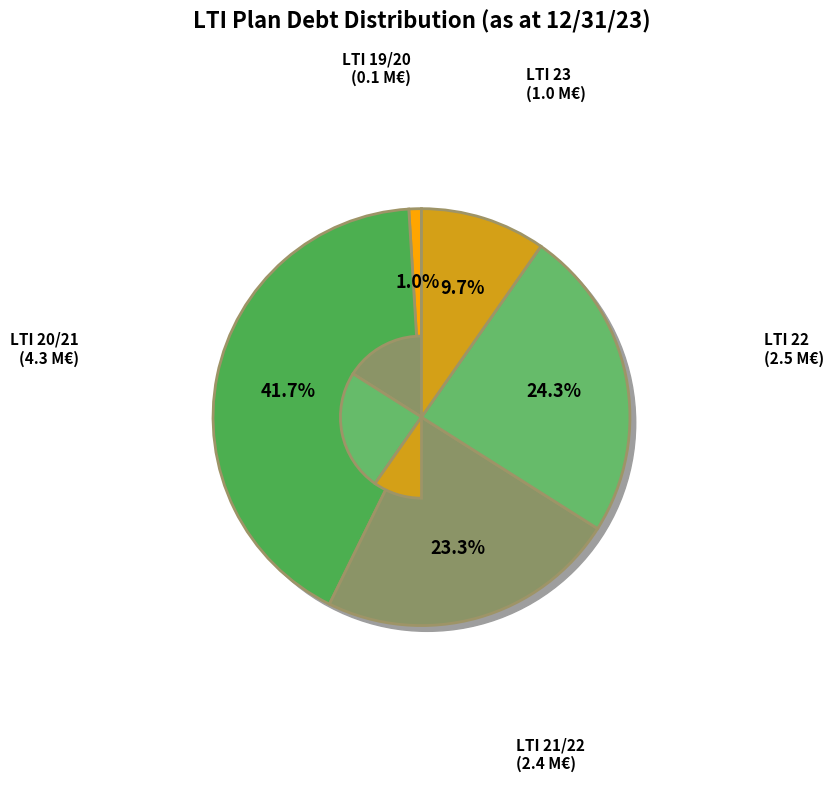

How many slices are in this pie chart?

5